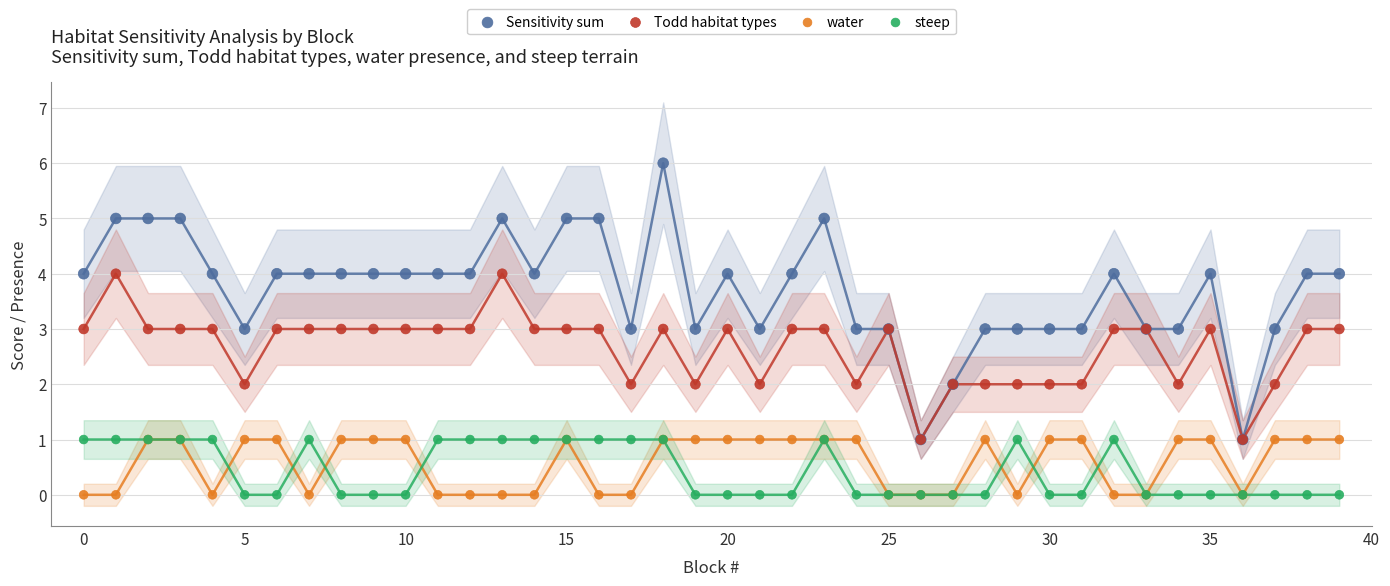

What are all the series names shown in the legend?

Sensitivity sum, Todd habitat types, water, steep